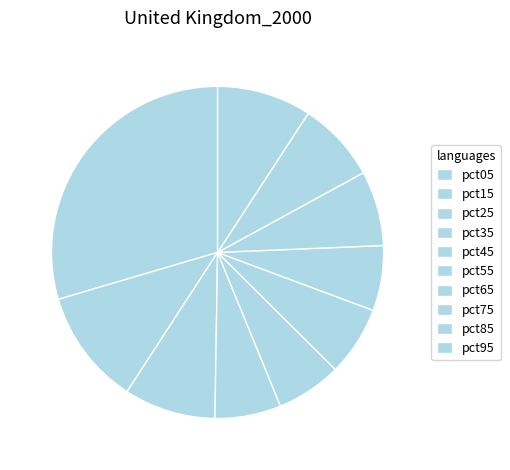

What is the smallest slice in the pie chart?

pct65